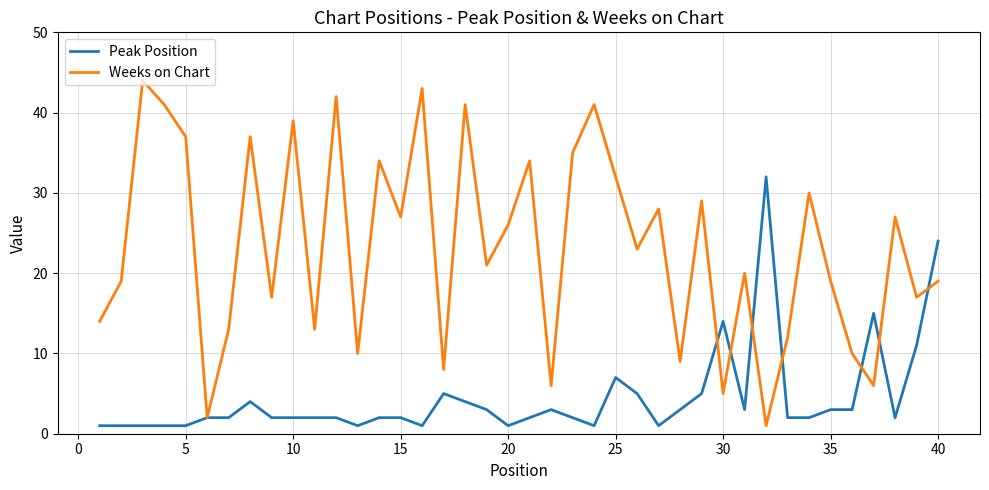

Which series has the largest total across all categories?

Weeks on Chart